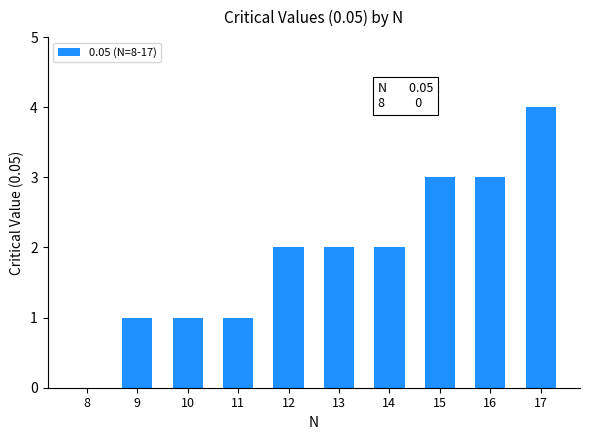

Read the value at 15.

3